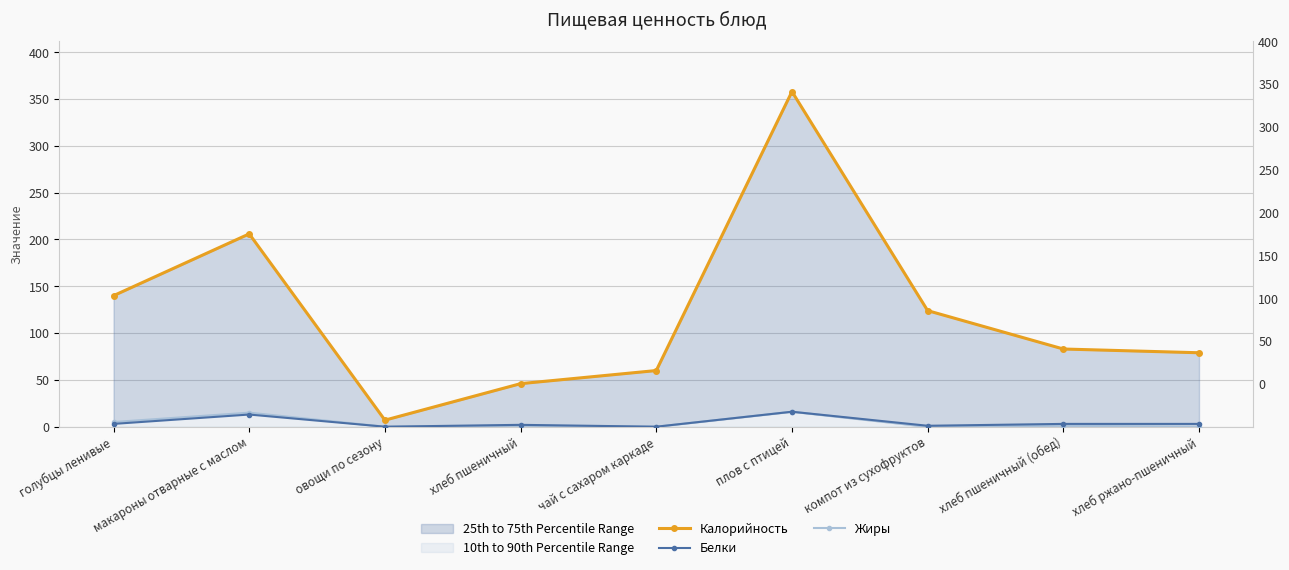

At which label does Жиры first exceed 1?

голубцы ленивые